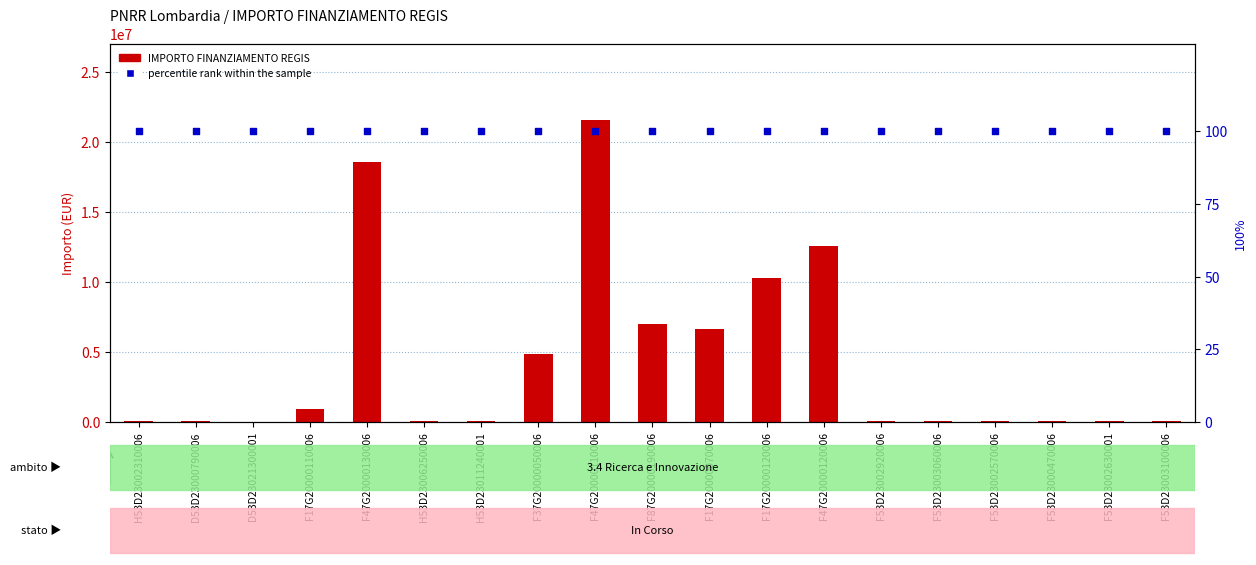

Which series has the largest total across all categories?

IMPORTO FINANZIAMENTO REGIS